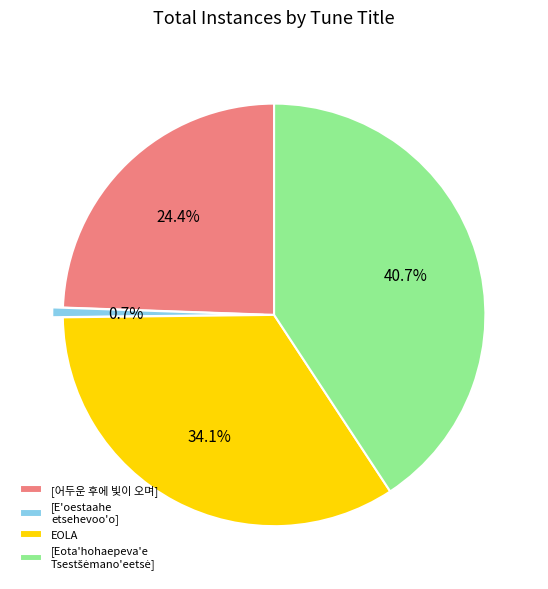

What percentage is NOT represented by [어두운 후에 빛이 오며]?

75.6%